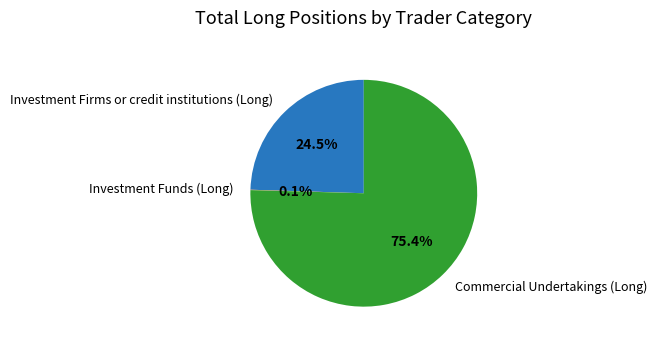

Which slice is the largest?

Commercial Undertakings (Long)